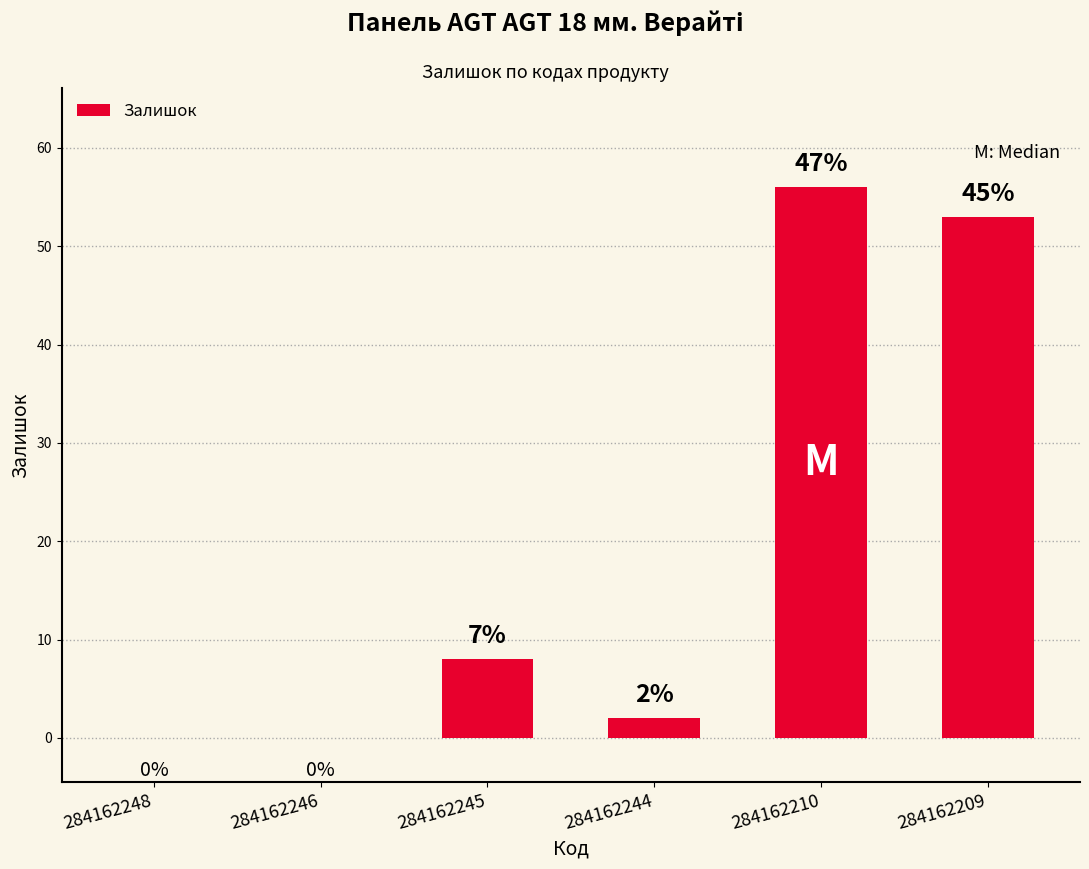

What value does the data have at 284162209, to the nearest 10?

50